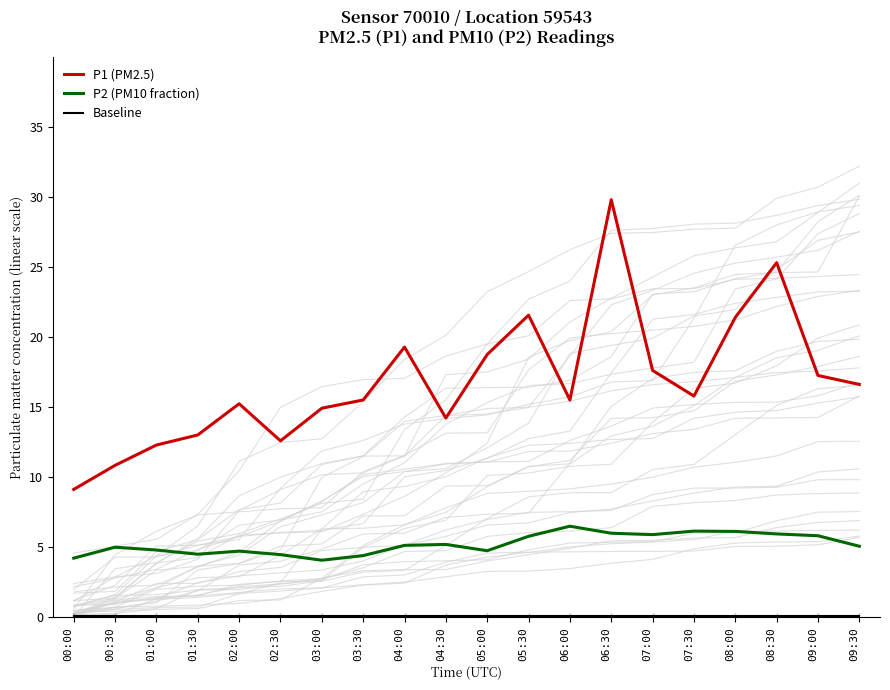

At which category does the chart reach its peak across all series?

06:30